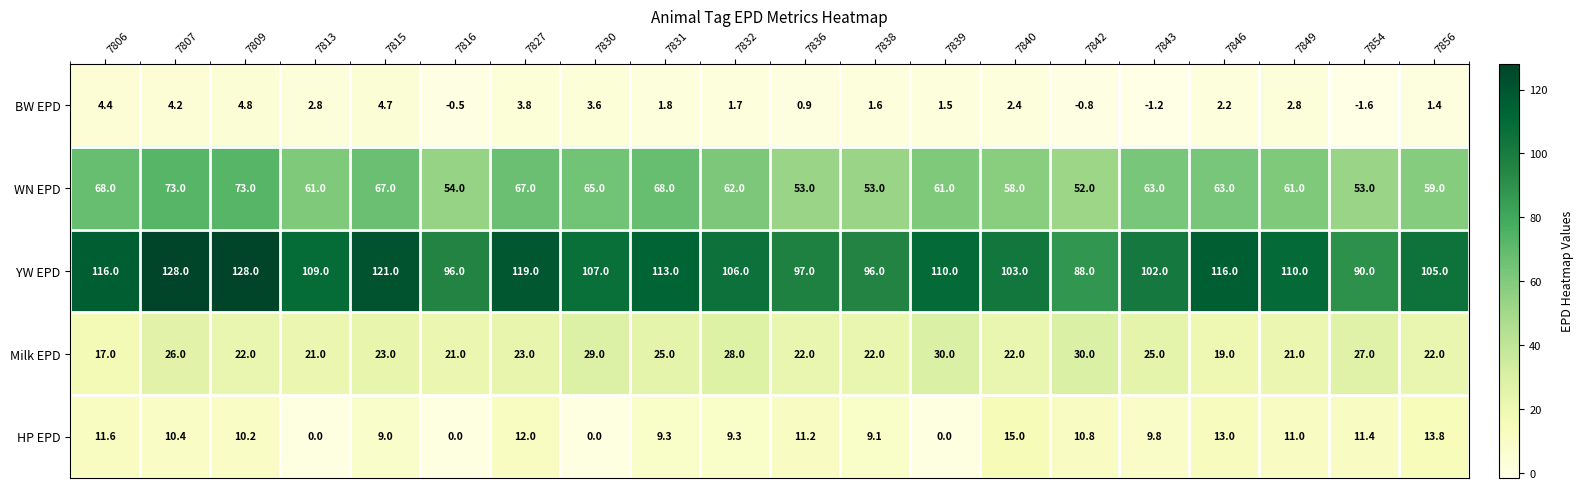

What is the total value across all series at 7838?

181.7